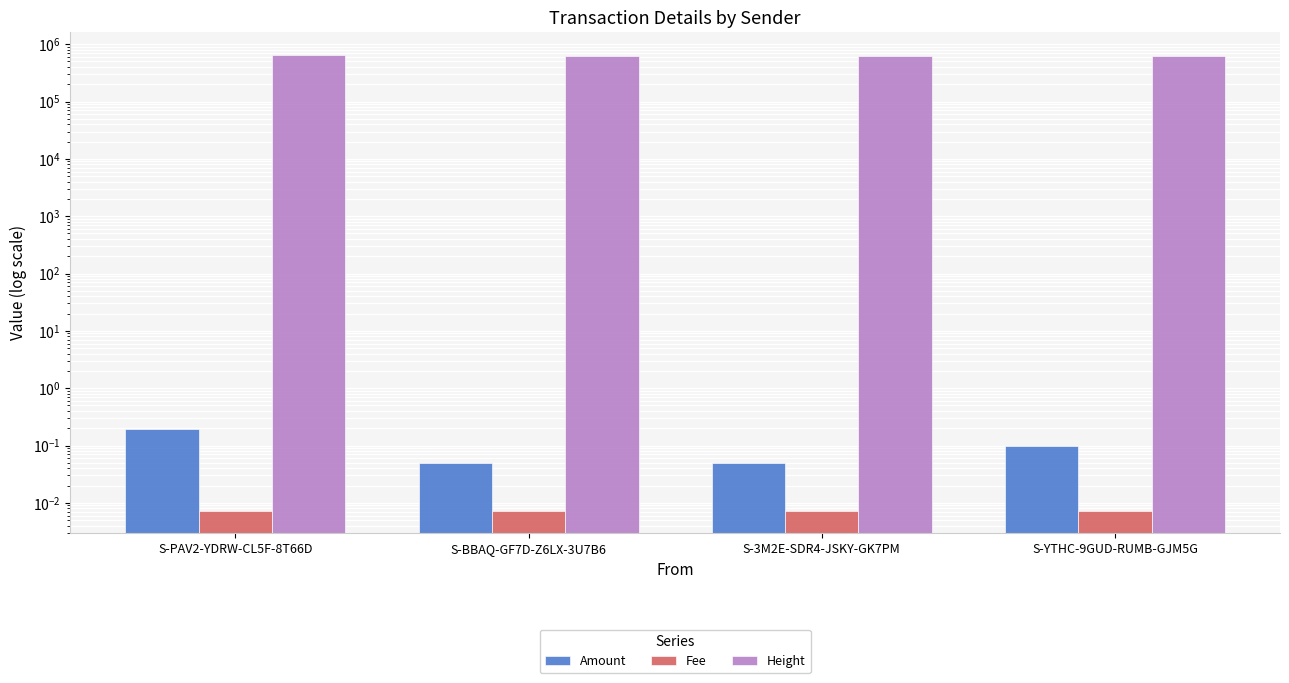

Which series has the largest total across all categories?

Height